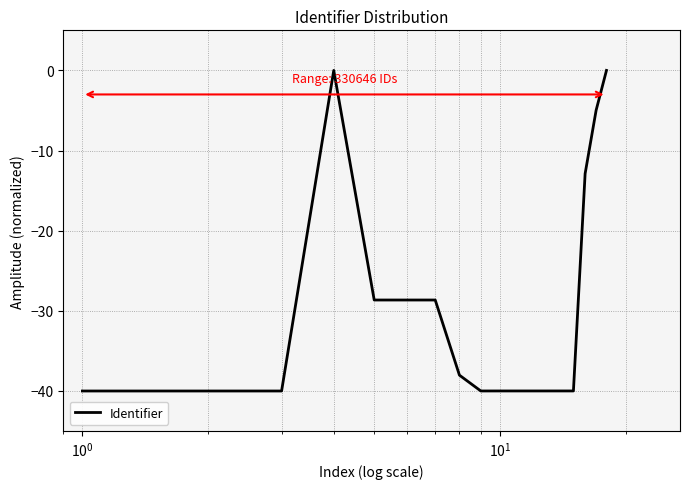

What is the minimum value shown in the chart?

-40.0